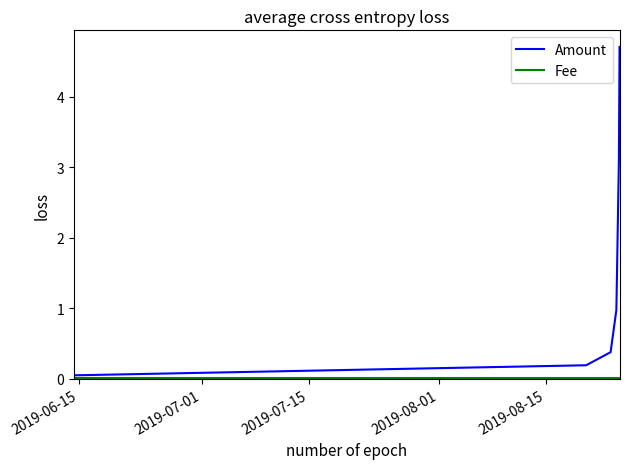

Which series has the largest total across all categories?

Amount